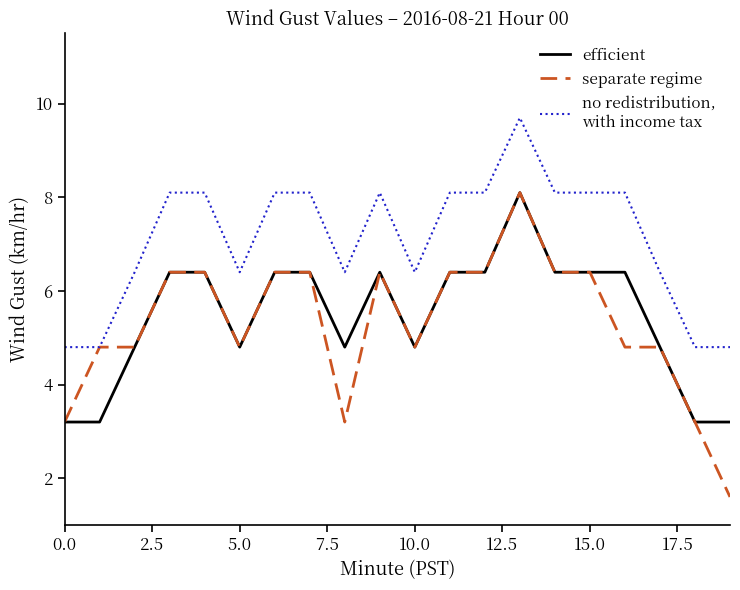

What is the maximum value shown in the chart?

9.7